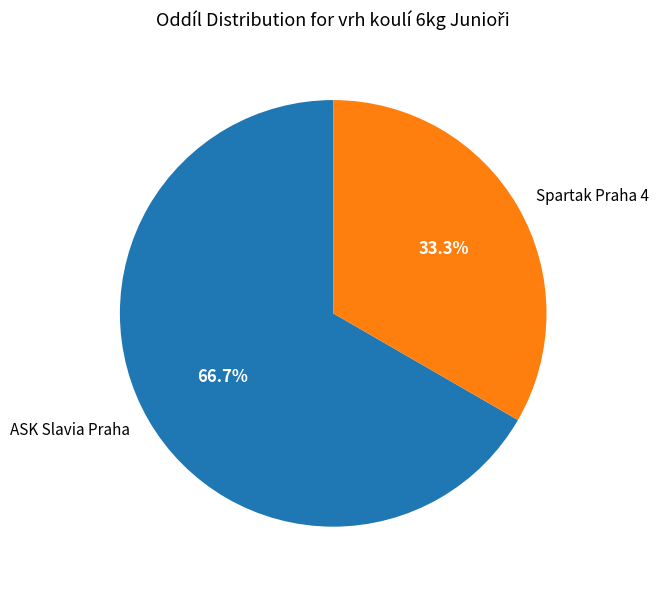

Between ASK Slavia Praha and Spartak Praha 4, which is larger?

ASK Slavia Praha